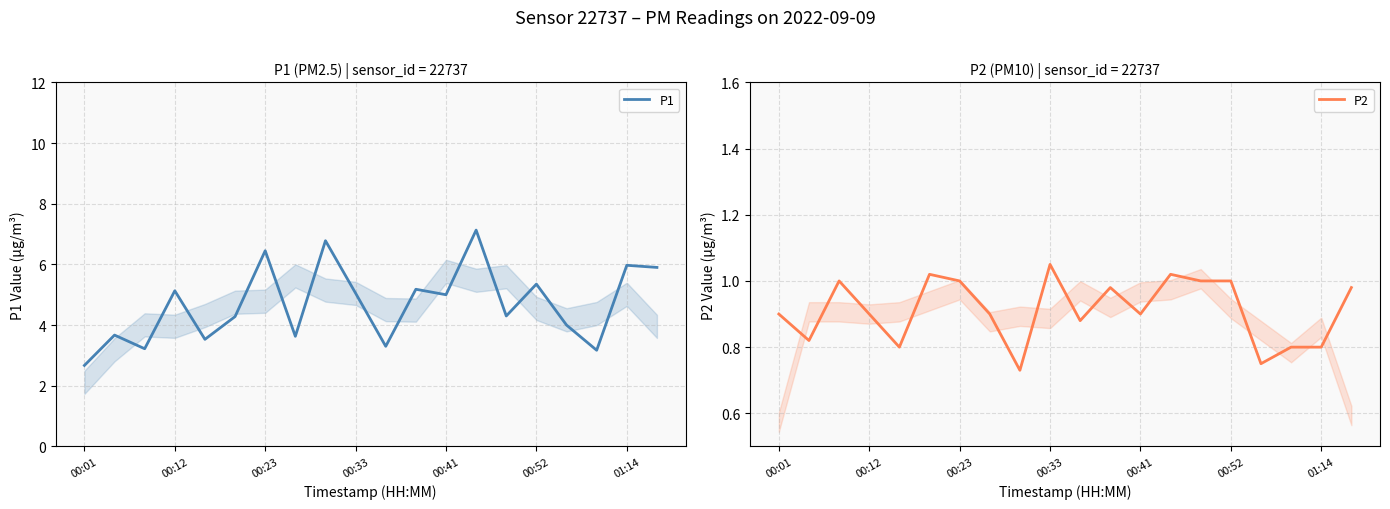

Is this an area chart (filled region under the line)?

No